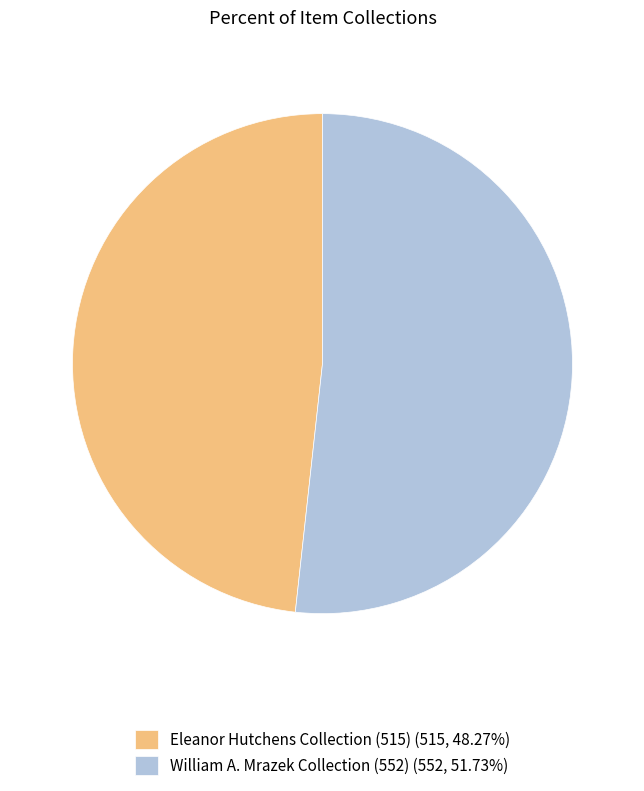

Between Eleanor Hutchens Collection (515) and William A. Mrazek Collection (552), which is larger?

William A. Mrazek Collection (552)